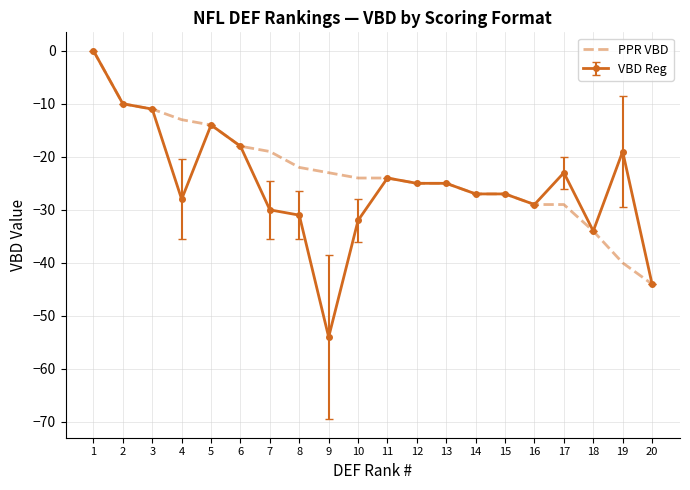

True or false: PPR VBD has a value of -29 at 17.

True